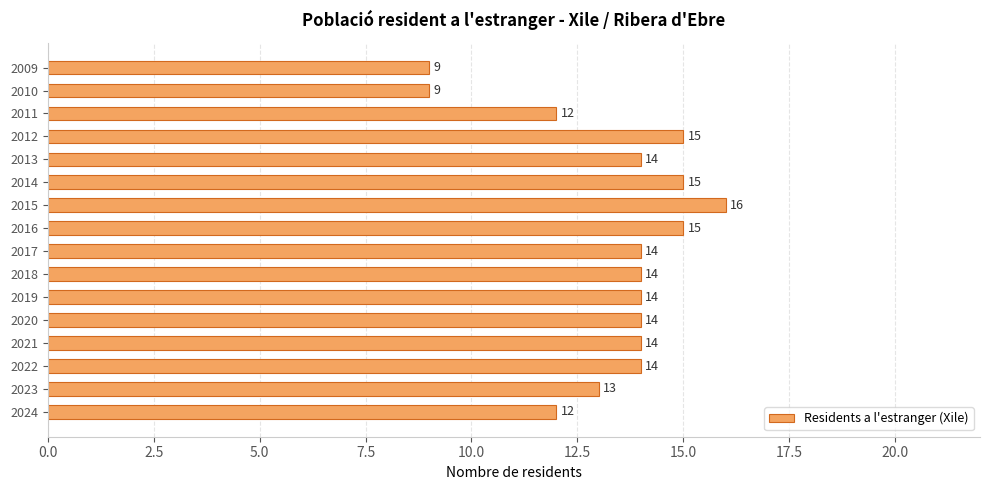

What is the change in value from 2017 to 2015?

+2